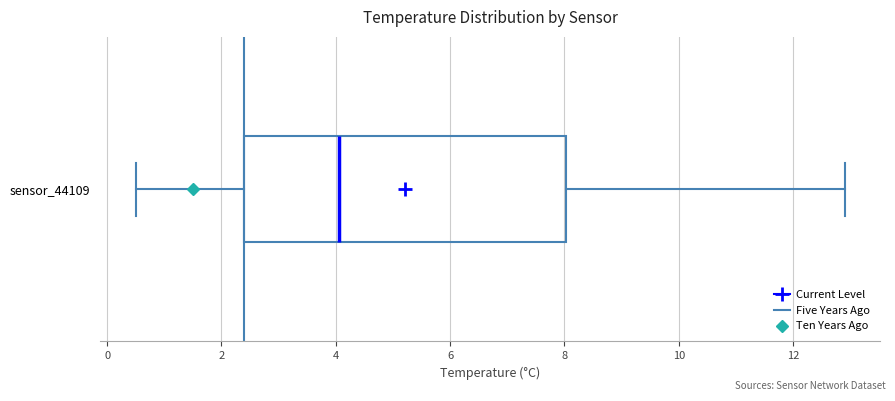

Where is the left edge of the box for sensor_44109 on the x-axis? The values are not printed on the chart, so give them approximately, as read against the axis.

2.4